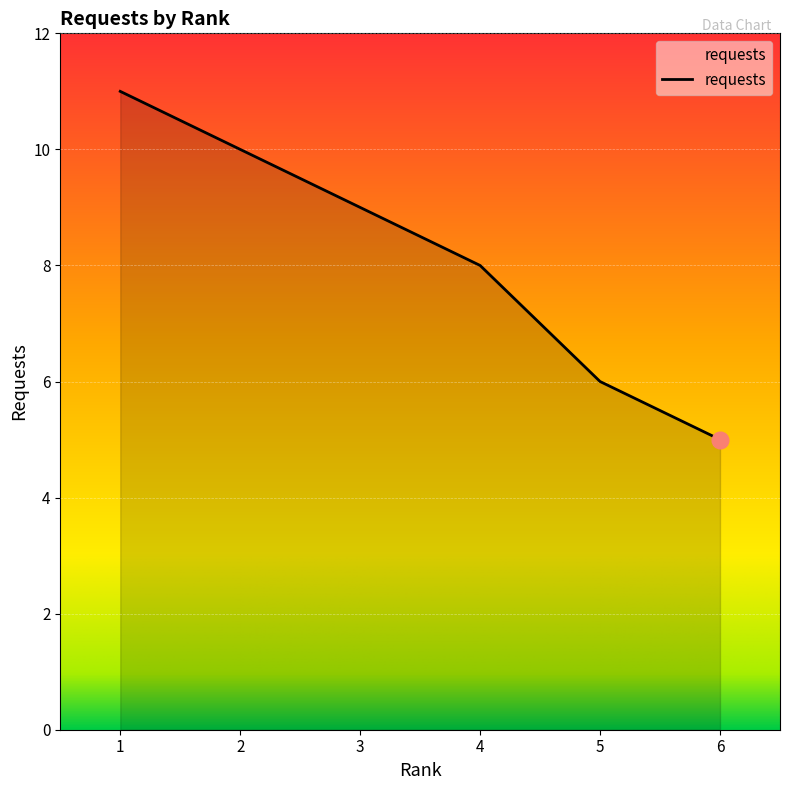

Which label corresponds to the smallest value in the chart?

6